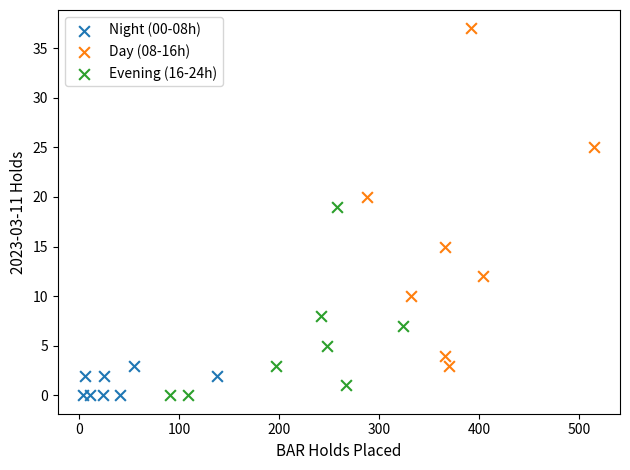

Which series contains the highest Y value?

Day (08-16h)